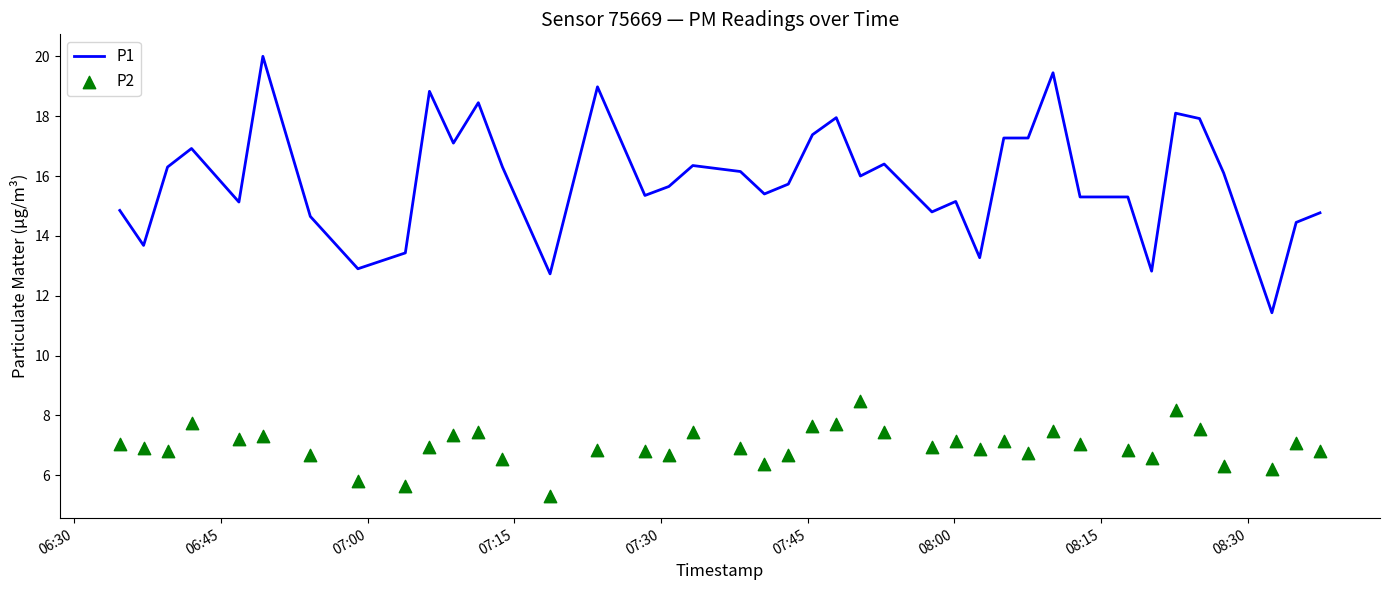

Which series has the widest spread of Y values?

P1